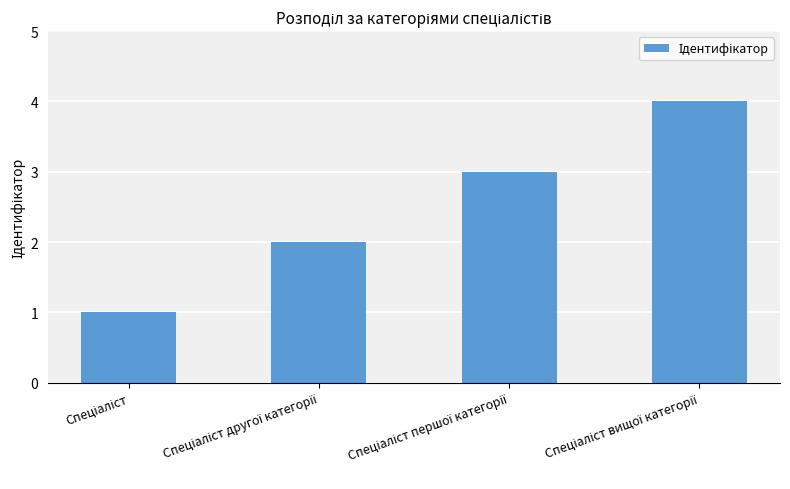

What is the sum of all values?

10